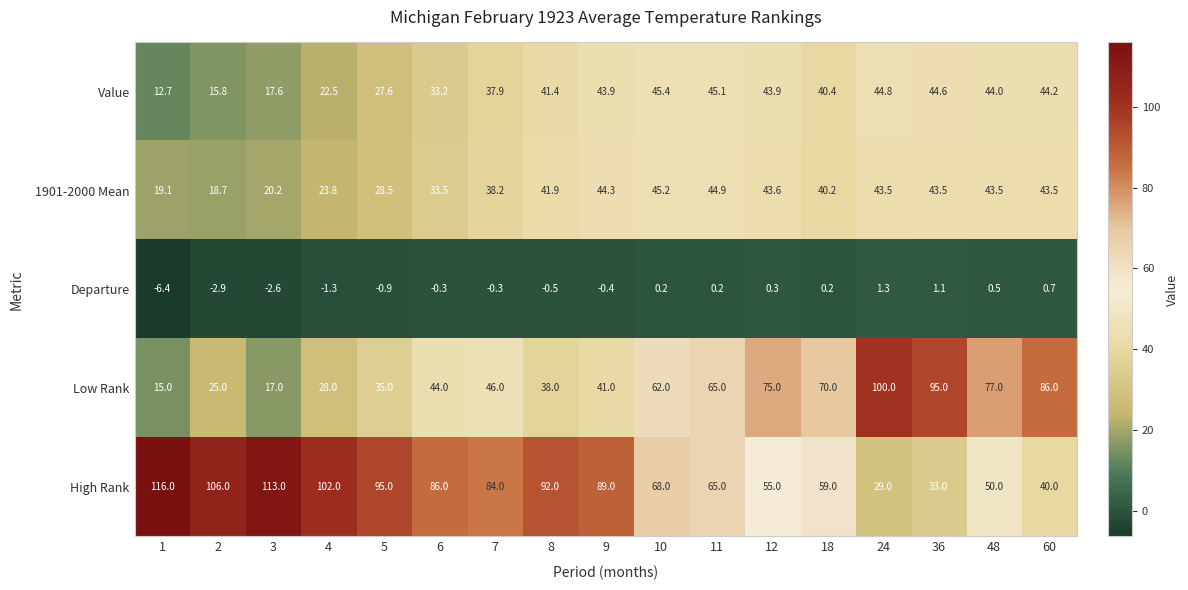

Which series has the largest total across all categories?

High Rank